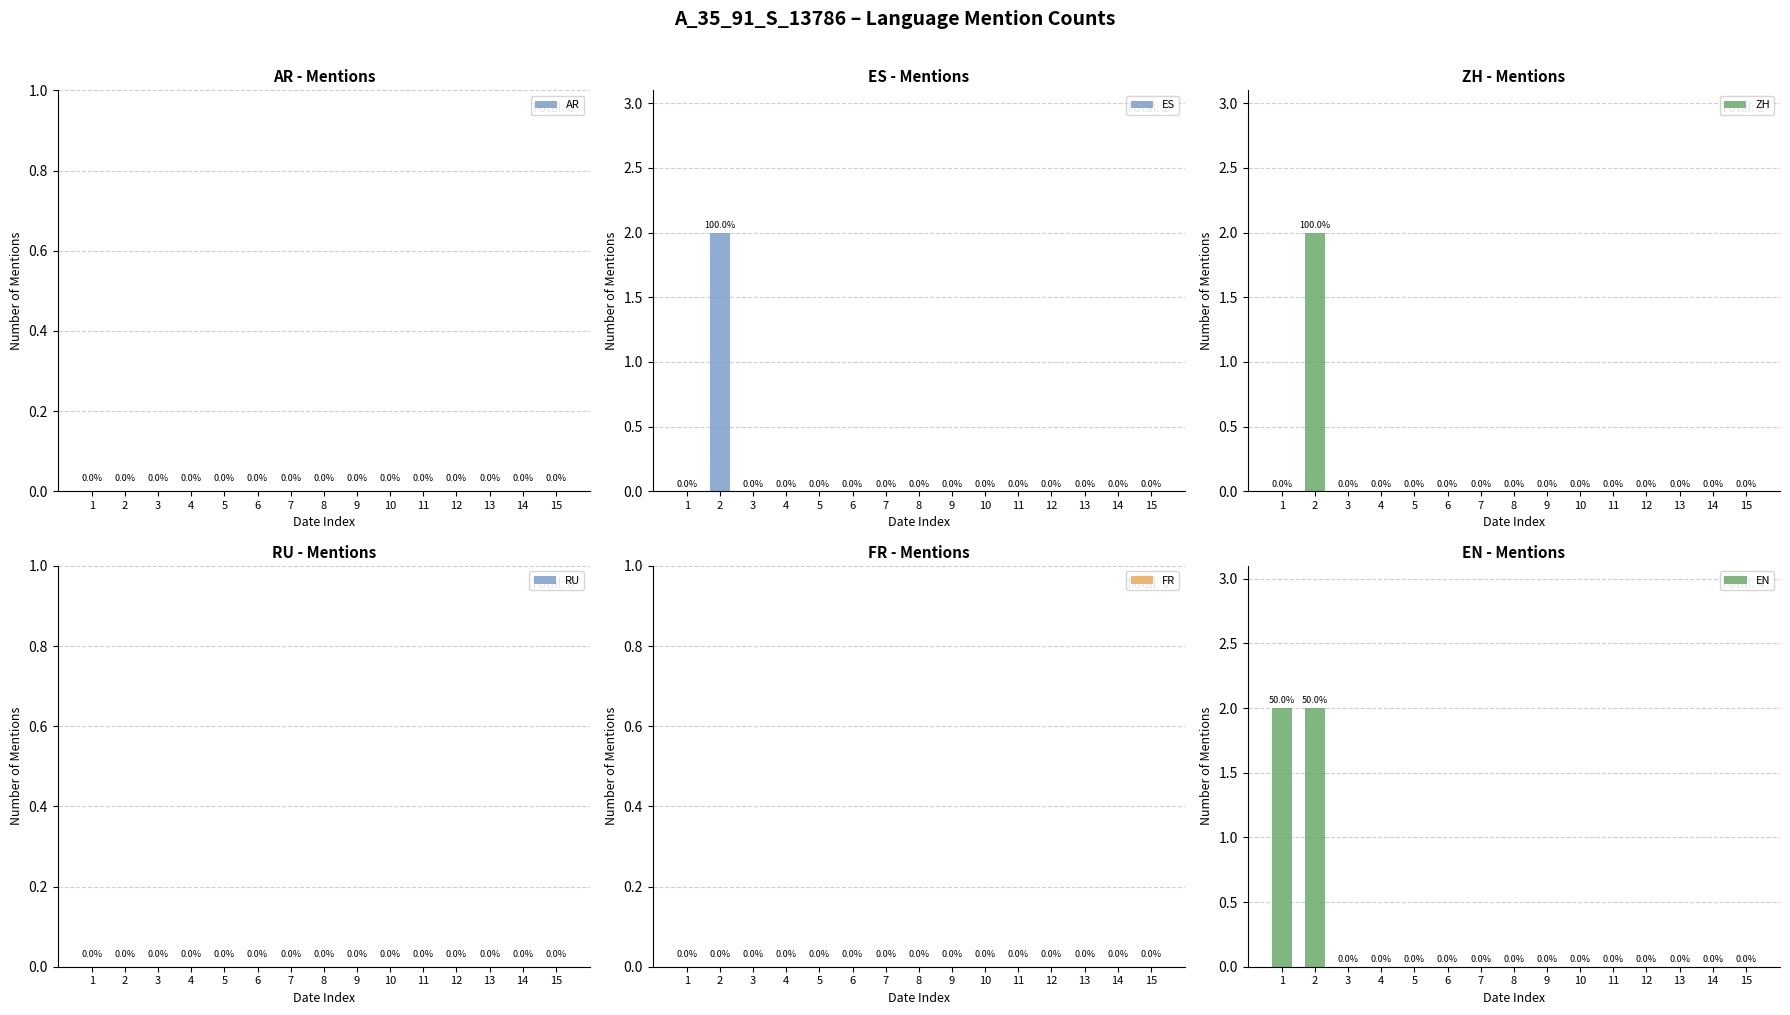

How many bars are there in each group?

6